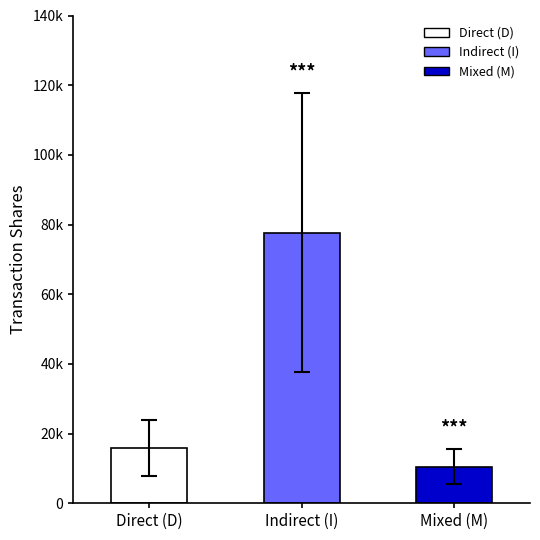

What is the value of the mean_transactionShares bar at the 2nd from the left?

77618